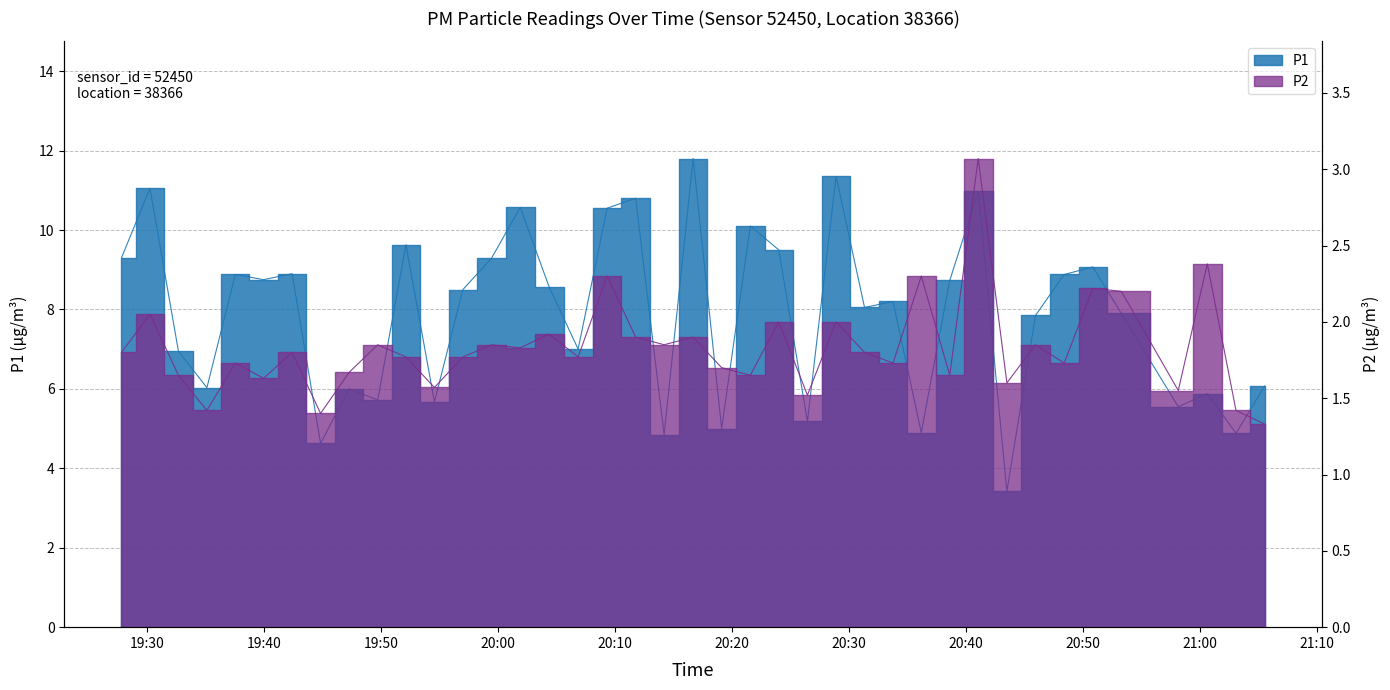

What is the minimum value for P2?

1.3